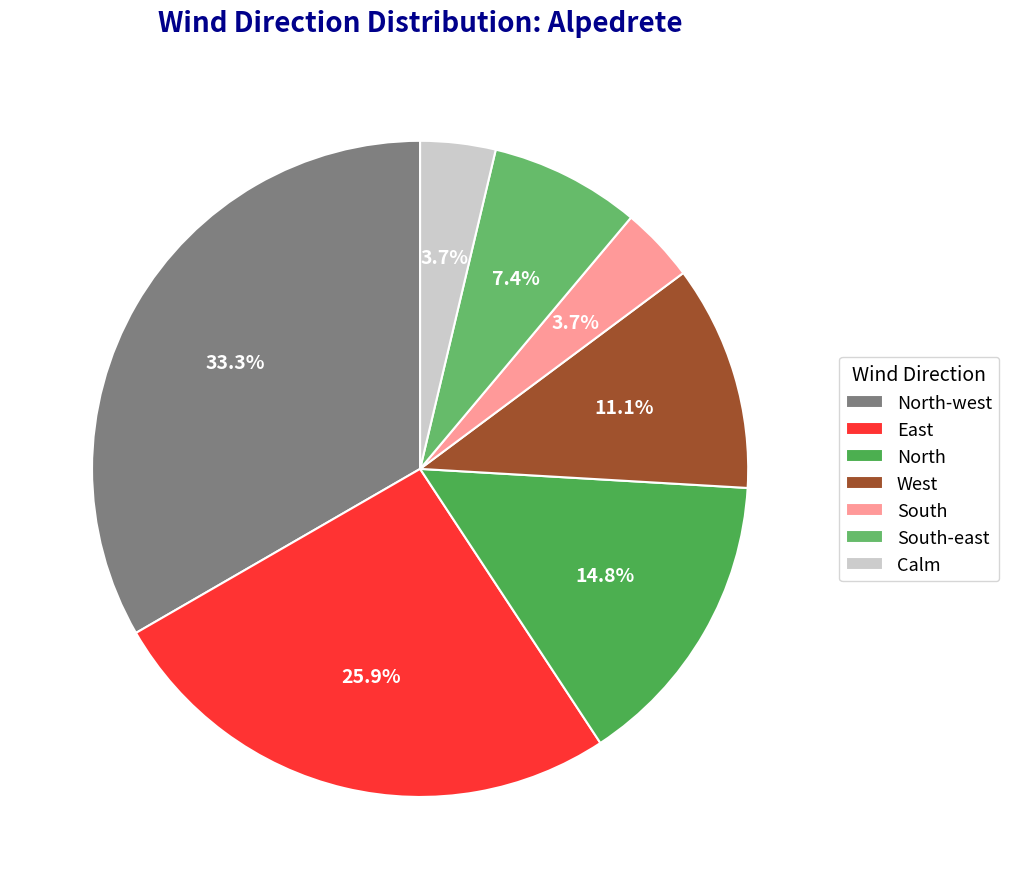

How much of the chart is everything except Calm?

96.3%